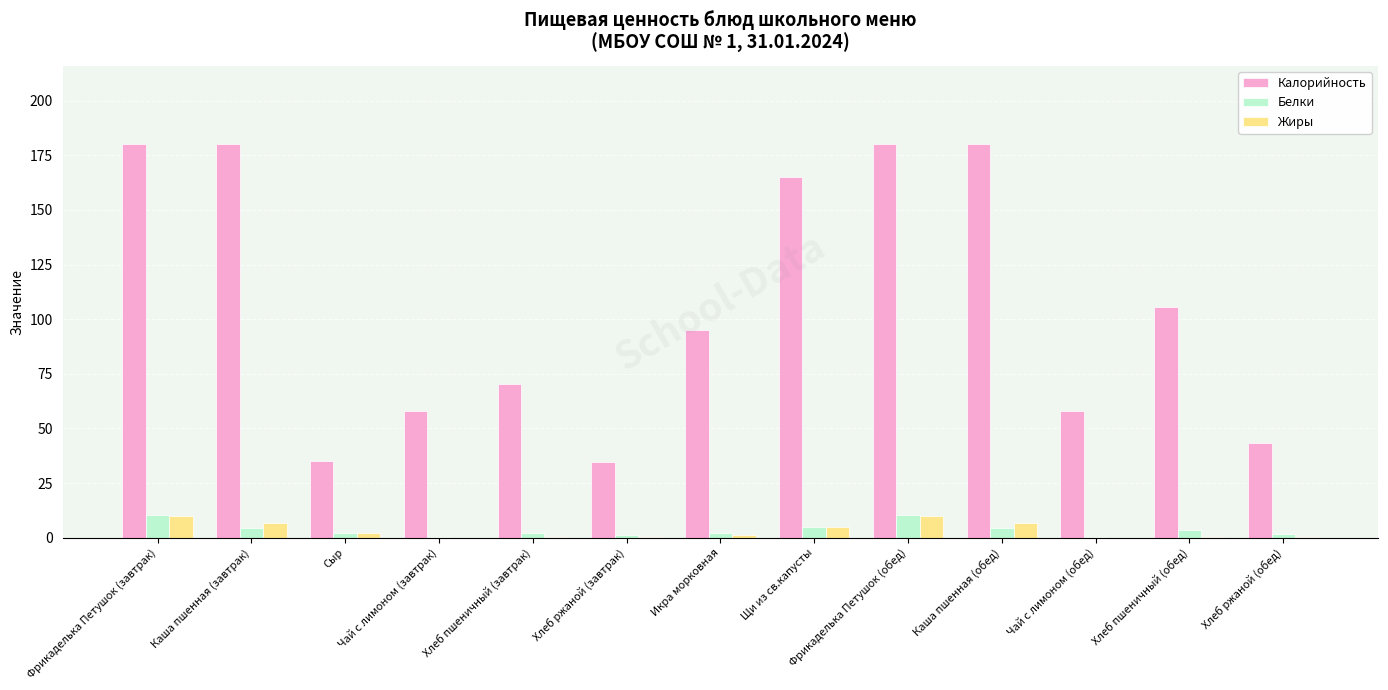

What value does the Жиры series have at Хлеб пшеничный (обед)?

0.4